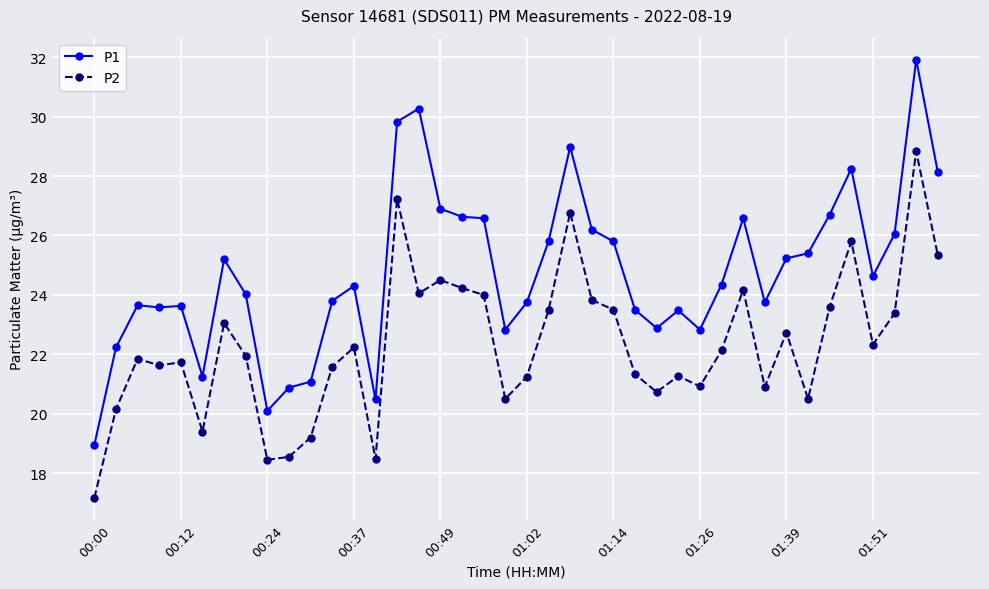

In P2, how many points are lower than both neighbors (excluding endpoints)?

11